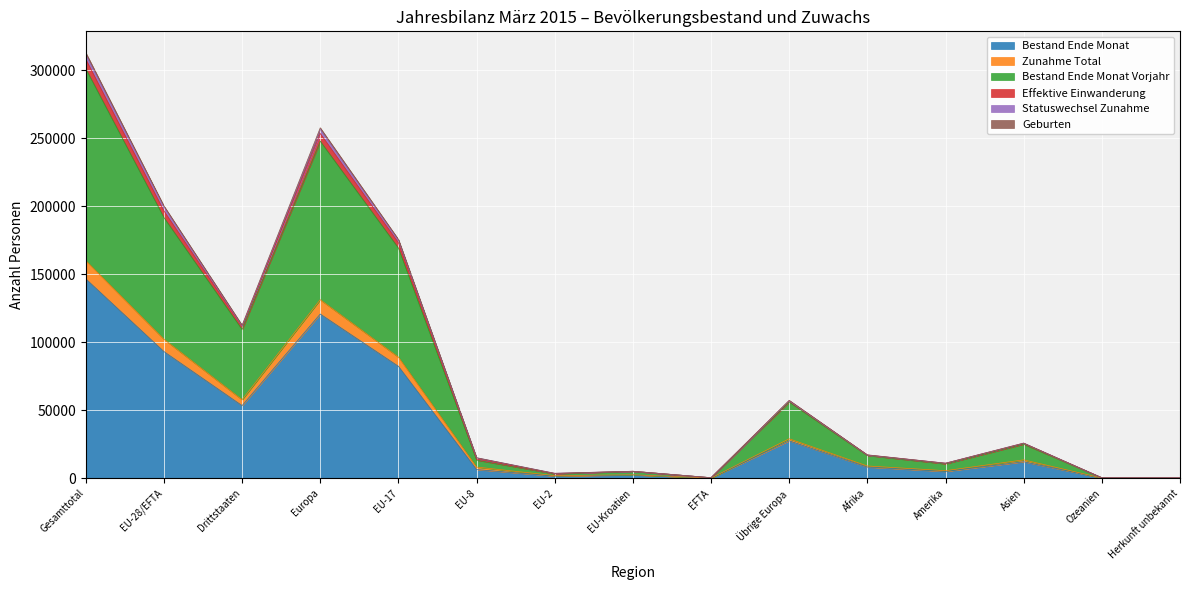

At how many categories does at least one series exceed 86840?

5